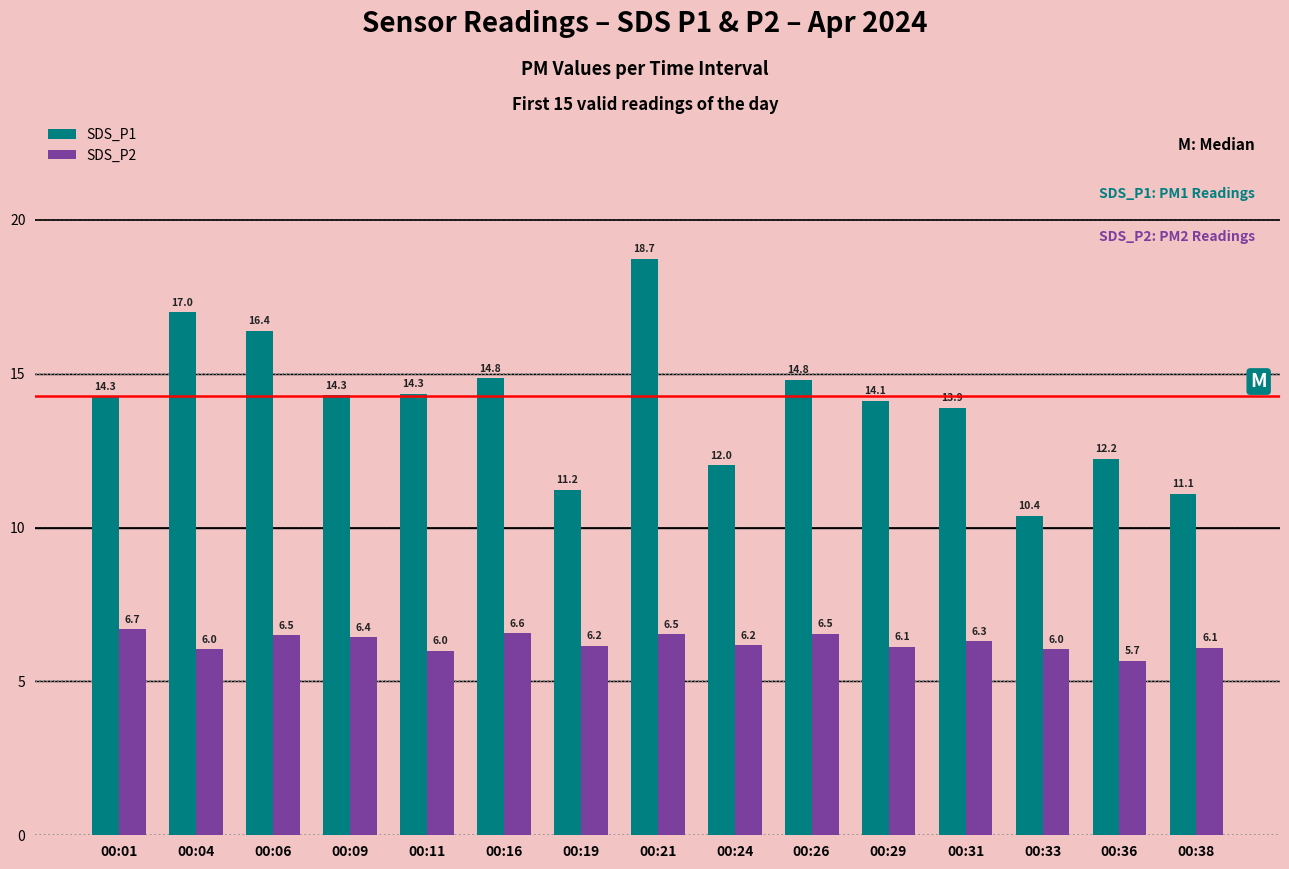

At which category does the chart reach its minimum across all series?

00:36